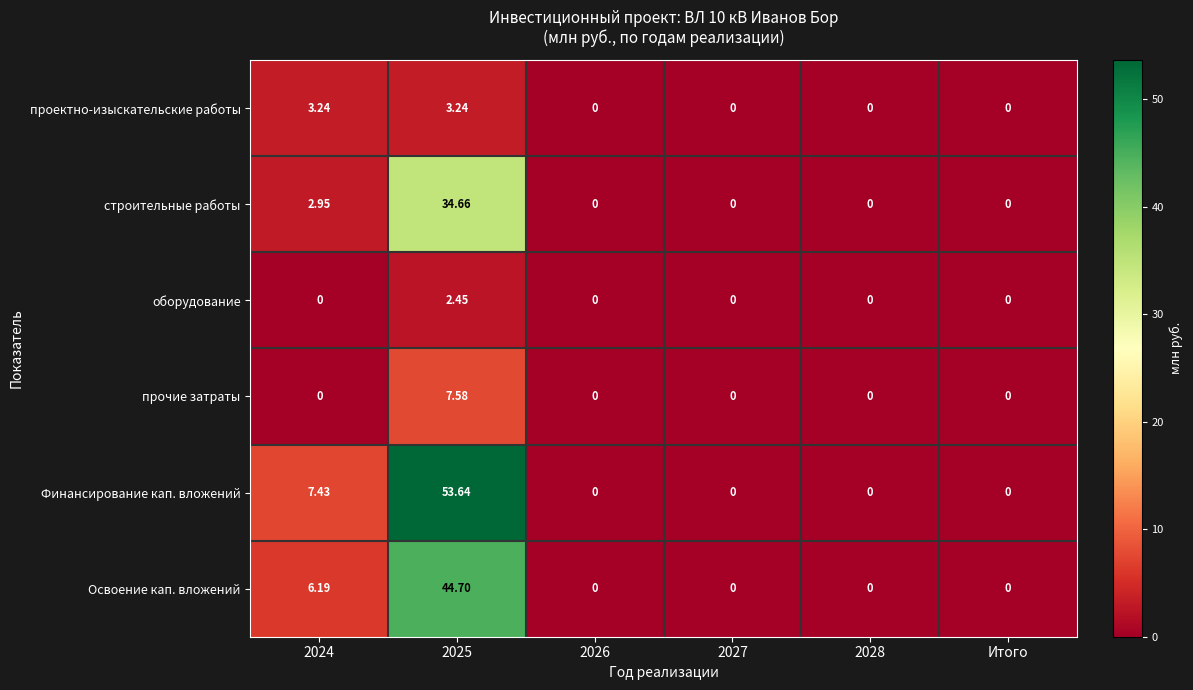

Rank the series by their maximum value, from highest to lowest.

Финансирование кап. вложений, Освоение кап. вложений, строительные работы, прочие затраты, проектно-изыскательские работы, оборудование